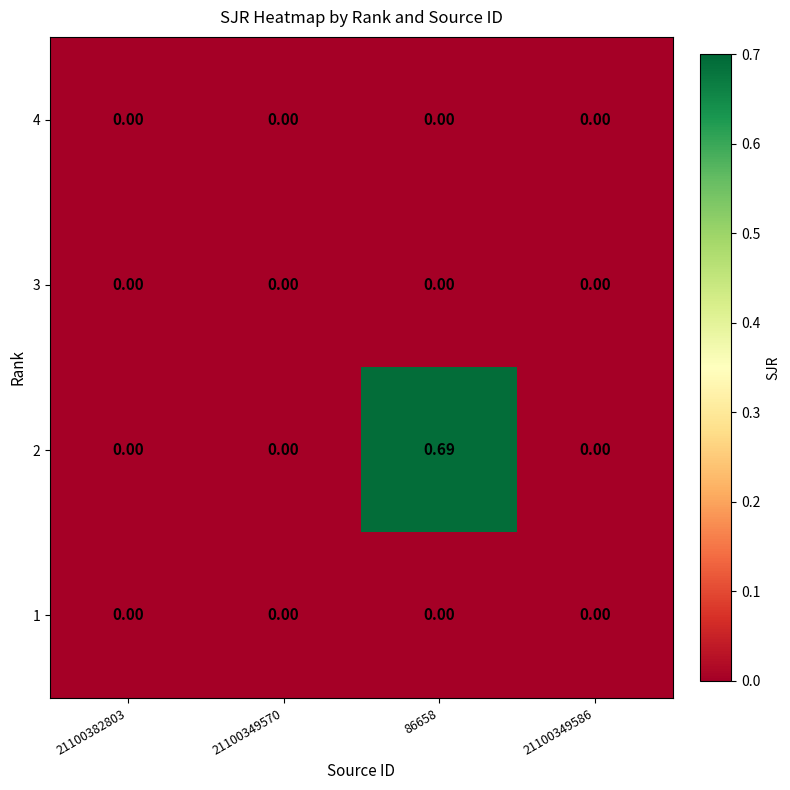

Reading left to right, list all the values displayed in this chart.

4: 21100382803=0.0	21100349570=0.0	86658=0.0	21100349586=0.0
3: 21100382803=0.0	21100349570=0.0	86658=0.0	21100349586=0.0
2: 21100382803=0.0	21100349570=0.0	86658=0.7	21100349586=0.0
1: 21100382803=0.0	21100349570=0.0	86658=0.0	21100349586=0.0